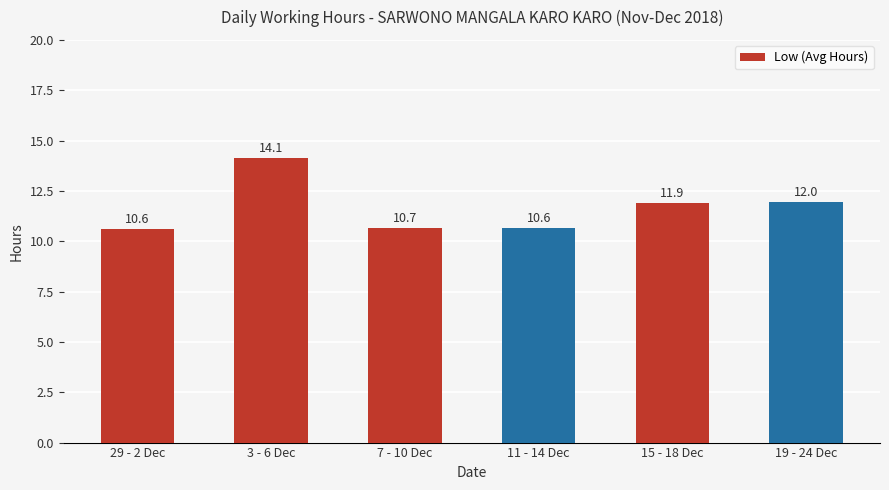

What is the difference between the maximum and minimum values?

3.5